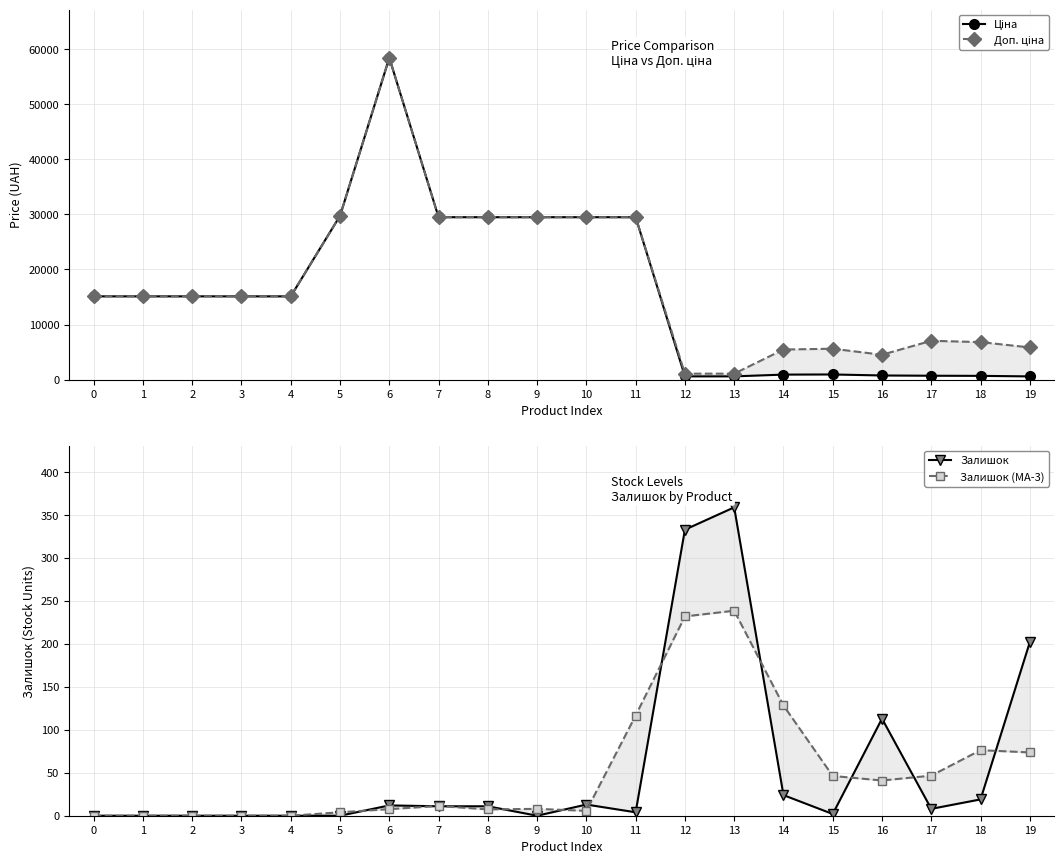

True or false: Ціна and Залишок cross at least once.

False